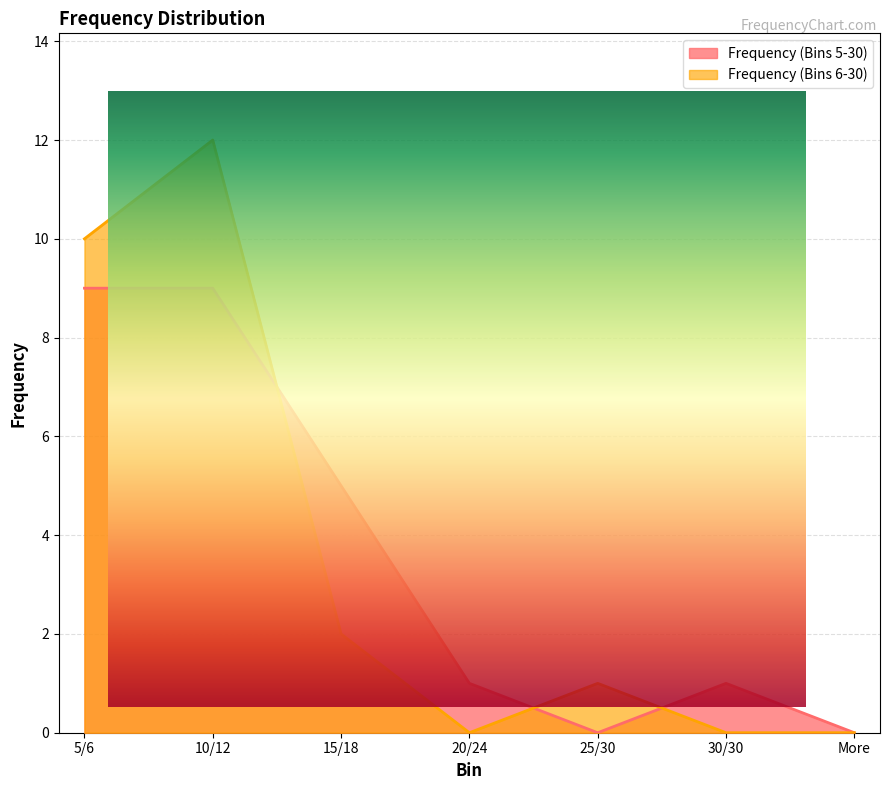

At which label is Frequency (Bins 5-30) closest to 4?

15/18